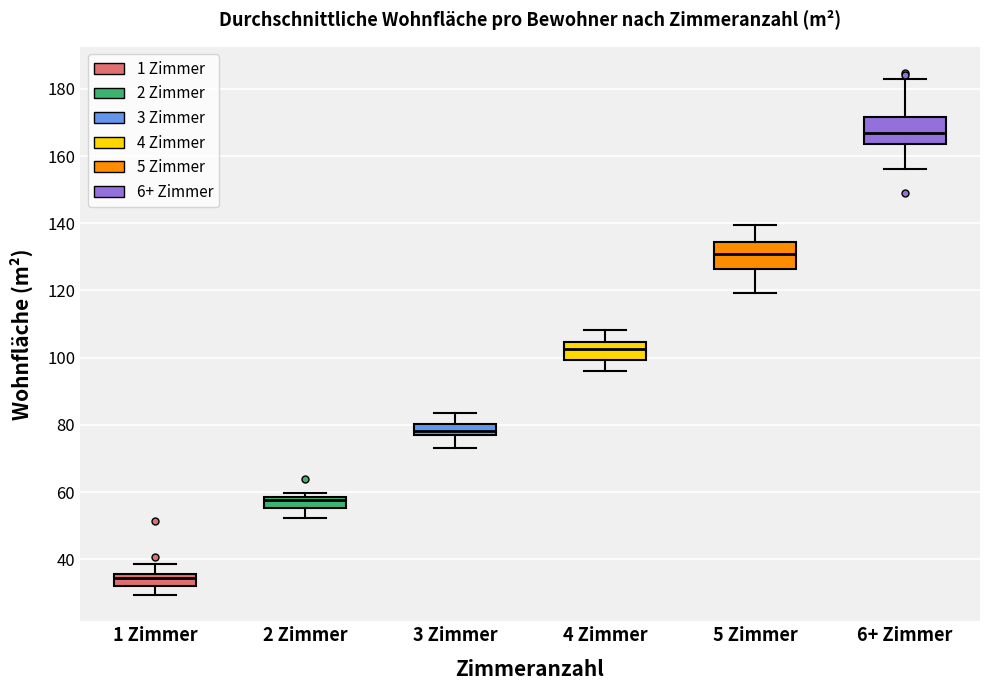

Reading left to right, transcribe this box plot: for each box, give where its median line is, the range the box spans, and where its two whiskers end, as read against the y-axis. The values are not printed on the chart, so give them approximately, as read against the axis.

1 Zimmer: median 34, box 32 to 36, whiskers 30 to 38
2 Zimmer: median 58 (just below the box's upper edge), box 56 to 58, whiskers 52 to 60
3 Zimmer: median 78 (inside the box), box 78 to 80, whiskers 74 to 84
4 Zimmer: median 102, box 100 to 104, whiskers 96 to 108
5 Zimmer: median 130, box 126 to 134, whiskers 120 to 140
6+ Zimmer: median 166, box 164 to 172, whiskers 156 to 182